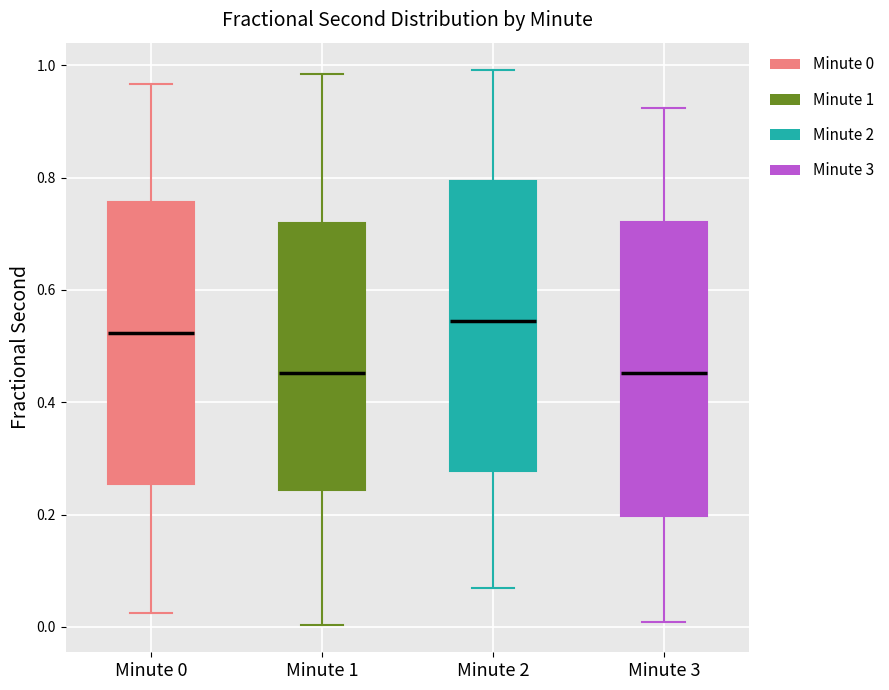

Reading left to right, transcribe this box plot: for each box, give where its median line is, the range the box spans, and where its two whiskers end, as read against the y-axis. The values are not printed on the chart, so give them approximately, as read against the axis.

Minute 0: median 0.52, box 0.26 to 0.76, whiskers 0.02 to 0.96
Minute 1: median 0.46, box 0.24 to 0.72, whiskers 0.00 to 0.98
Minute 2: median 0.54, box 0.28 to 0.80, whiskers 0.06 to 1.00
Minute 3: median 0.46, box 0.20 to 0.72, whiskers 0.00 to 0.92